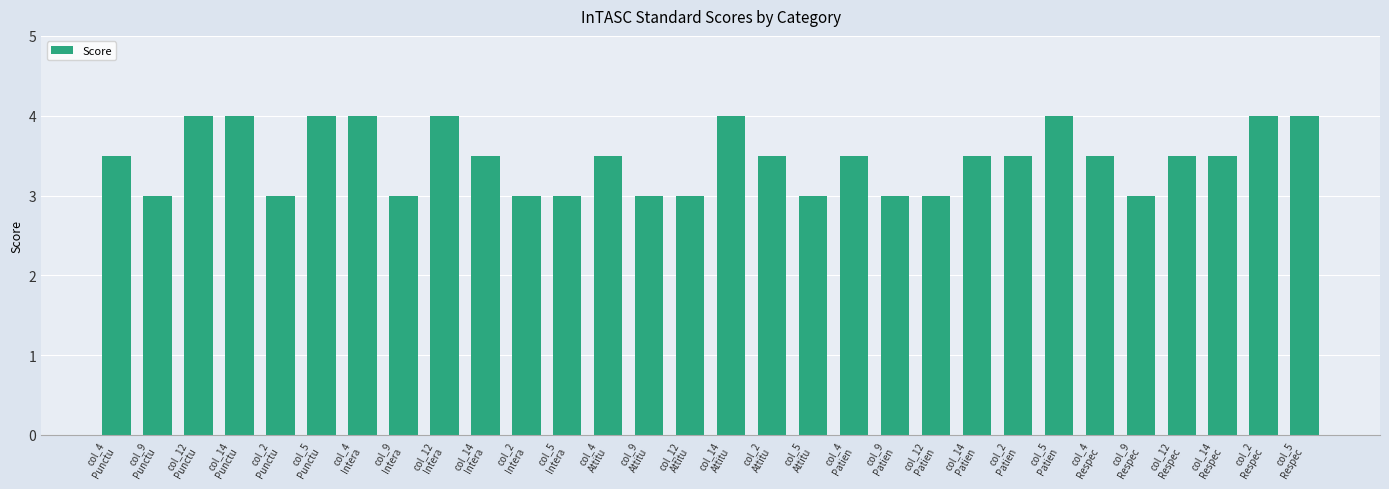

What is the change in value from col_5
Attitu to col_5
Patien?

+1.0